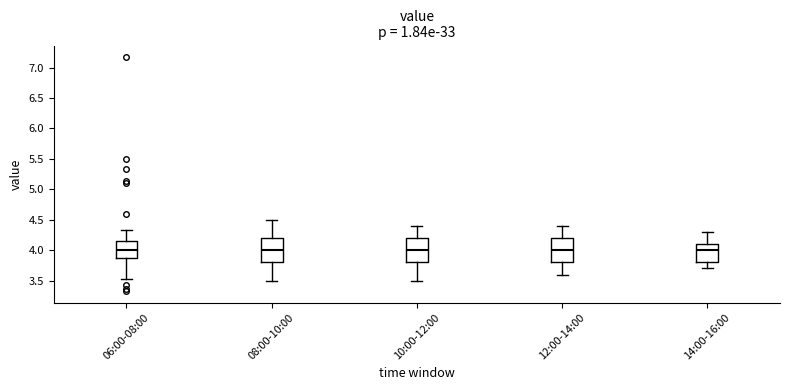

Where does the median line of the box for 14:00-16:00 sit on the y-axis? The values are not printed on the chart, so give them approximately, as read against the axis.

4.00